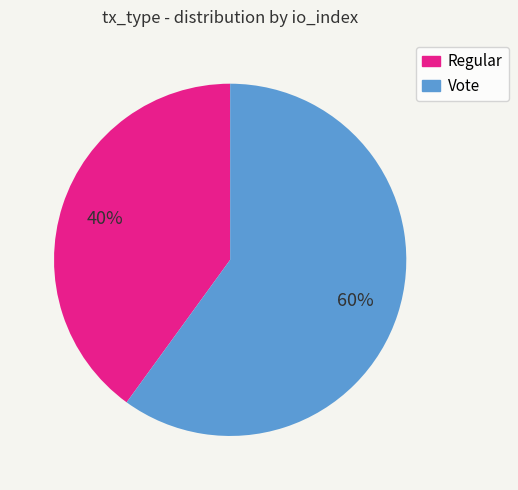

Combined, do Vote and Regular account for over 50%?

Yes